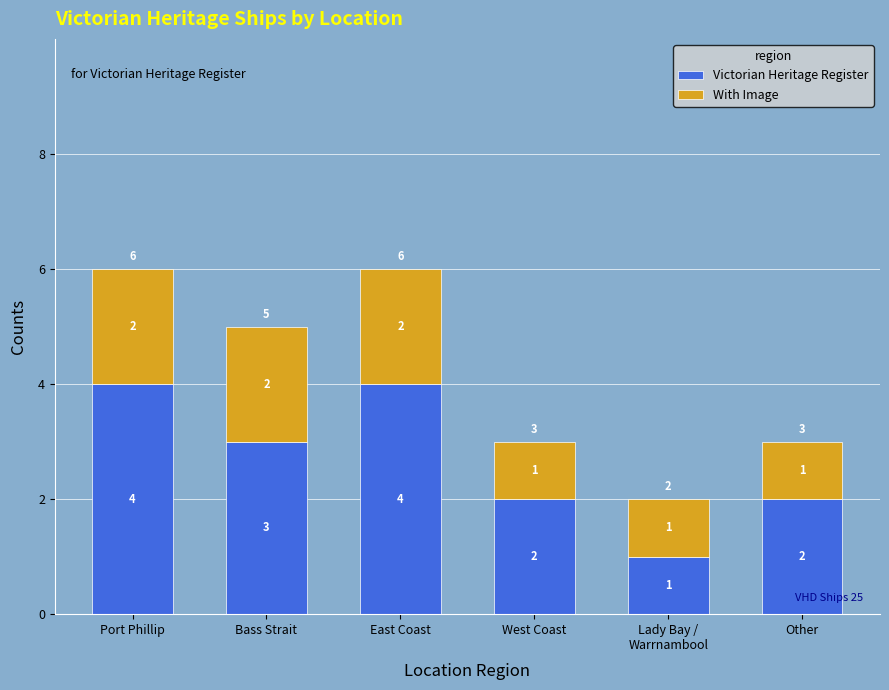

What is the maximum value for Victorian Heritage Register?

4